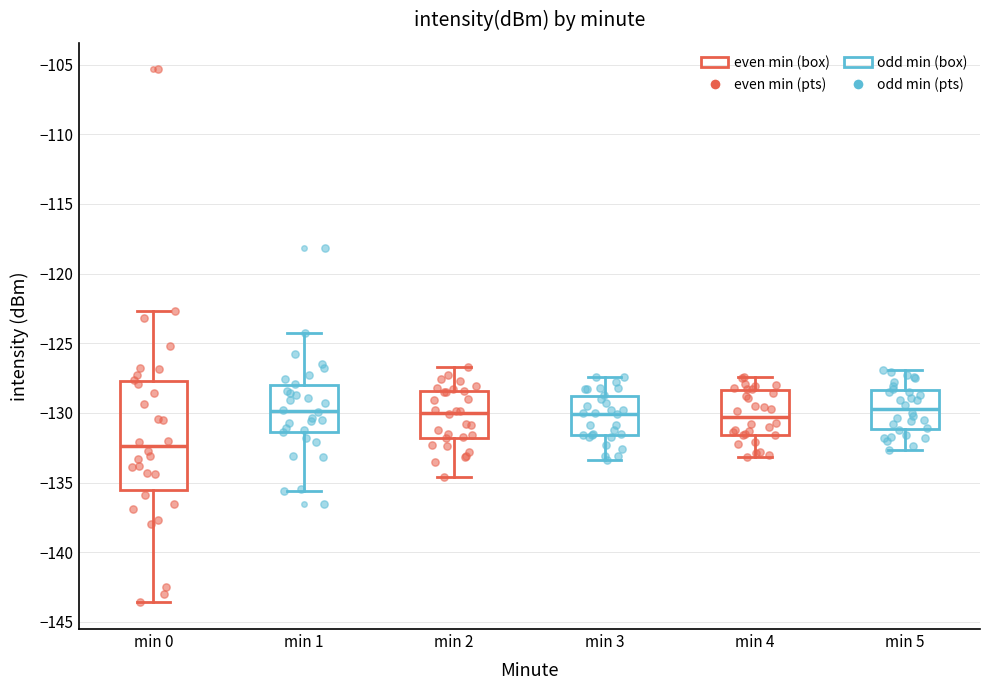

Which box is the tallest, from its lower edge to its upper edge?

min 0